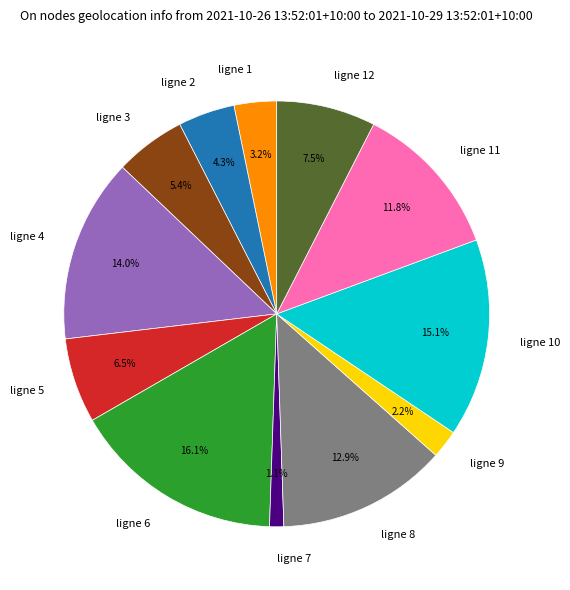

To the nearest percent, what portion does ligne 7 represent?

1%